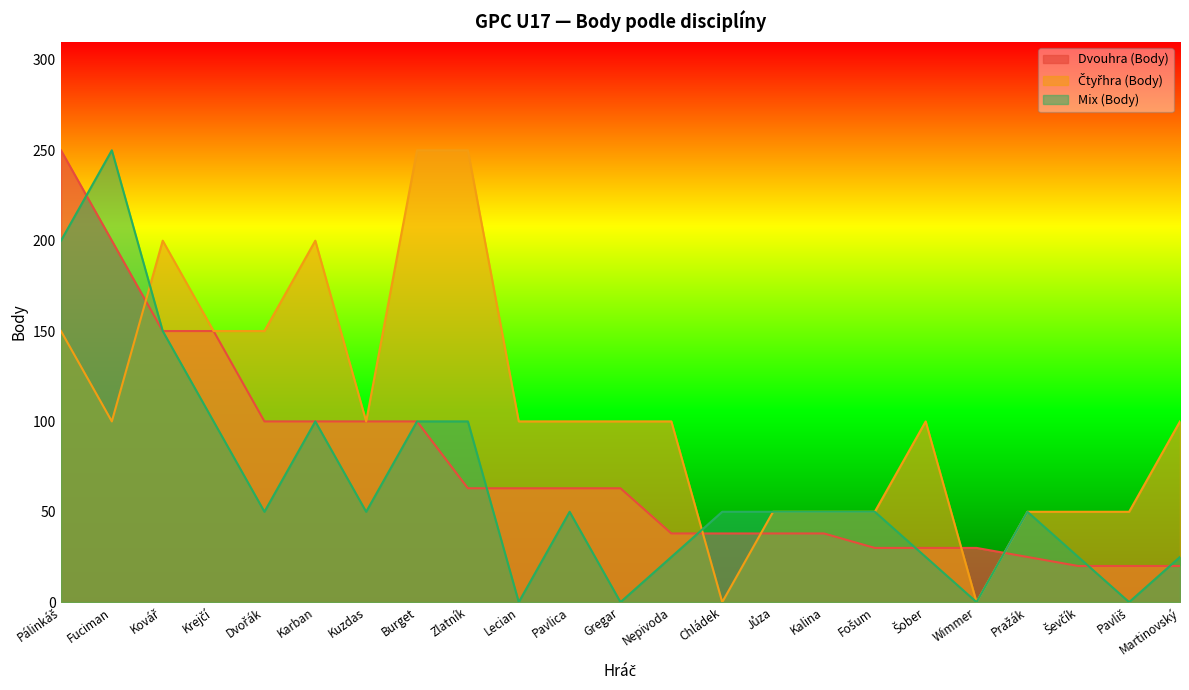

At how many categories does at least one series exceed 195?

6